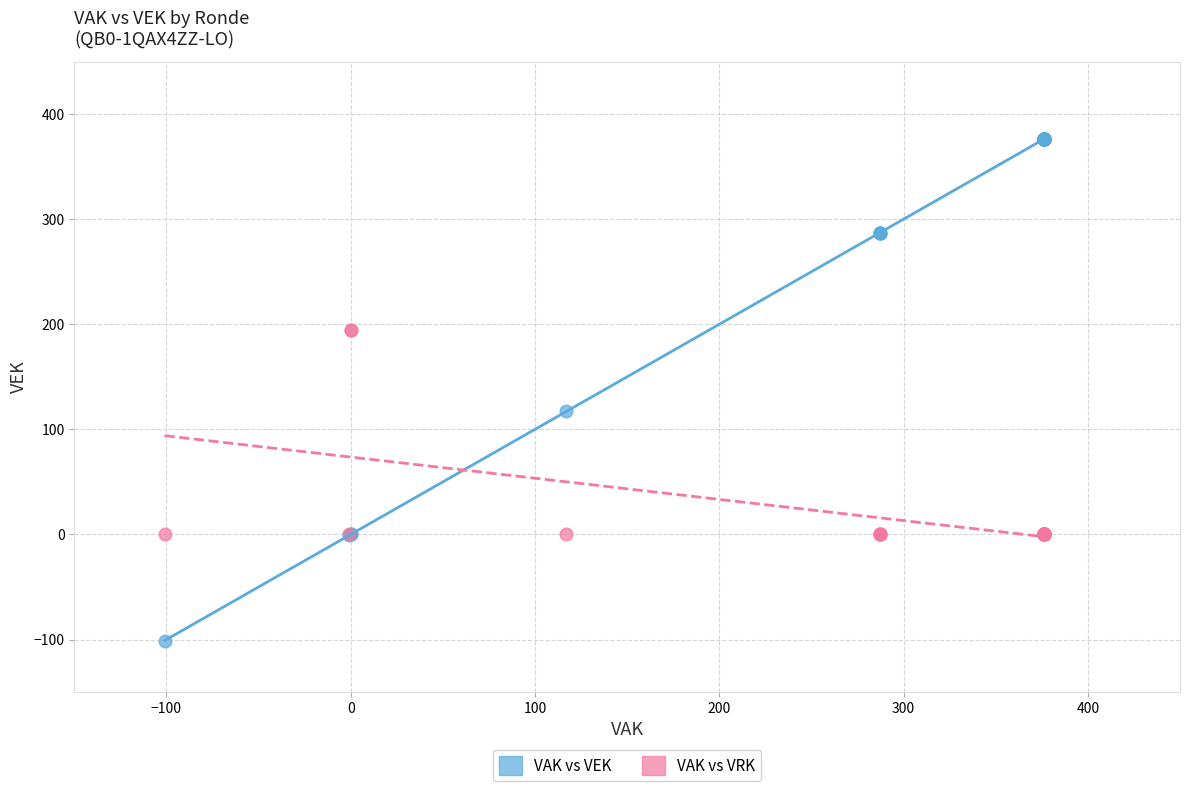

What is the X range (max minus min) for the scatter plot?

477